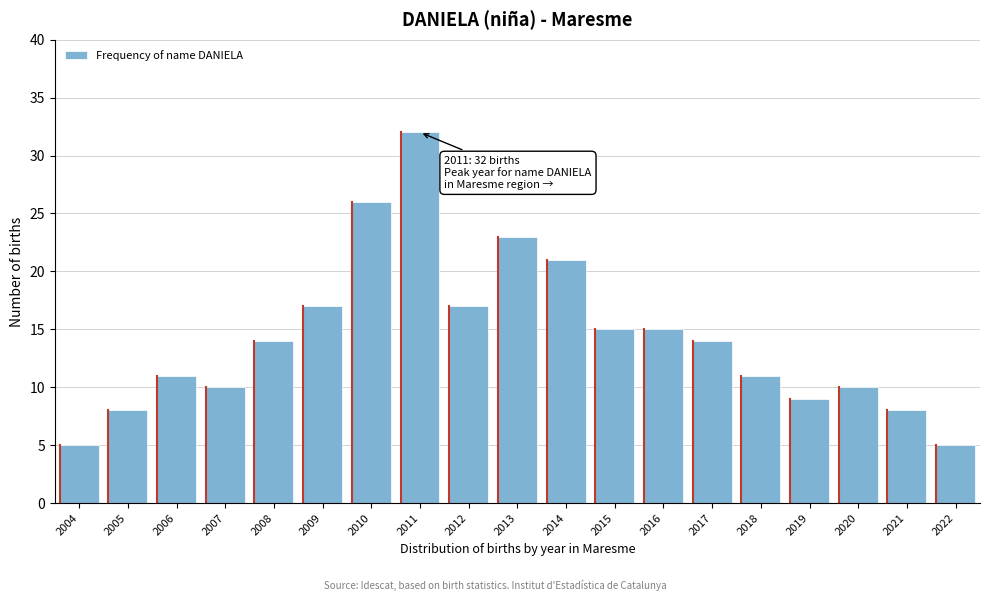

Reading left to right, list all the values displayed in this chart.

5	8	11	10	14	17	26	32	17	23	21	15	15	14	11	9	10	8	5